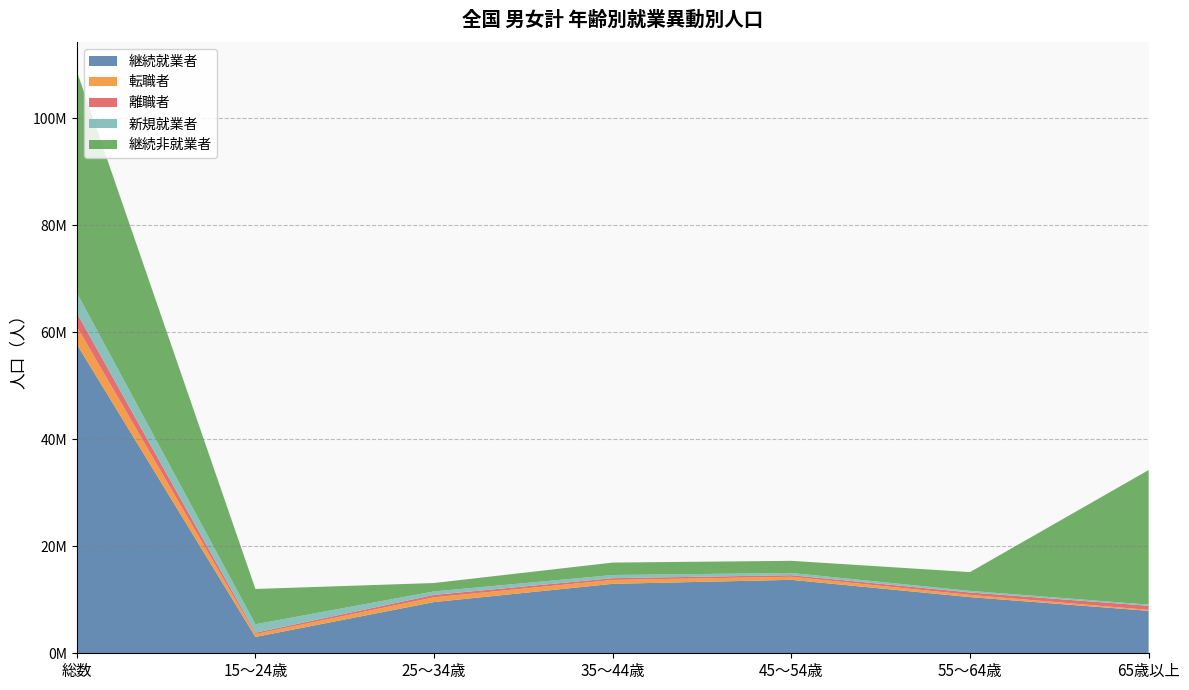

Reading left to right, extract all data points from this chart.

継続就業者: 57781200	3056300	9572500	12983500	13730600	10501200	7937100
転職者: 3316200	534600	890000	728800	576000	412200	174600
離職者: 2555500	255100	455700	329800	291400	455500	767900
新規就業者: 3749400	1581600	648400	589100	418100	297400	215000
継続非就業者: 41426700	6596000	1569800	2325400	2264100	3509200	25162100